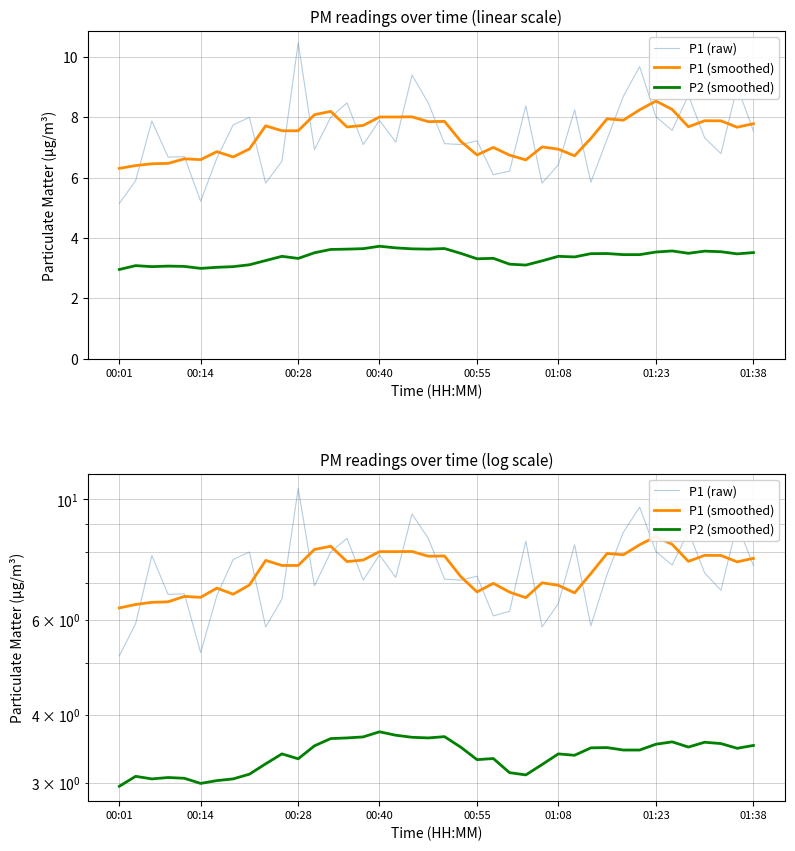

True or false: P1 (smoothed) and P1 (raw) cross at least once.

True